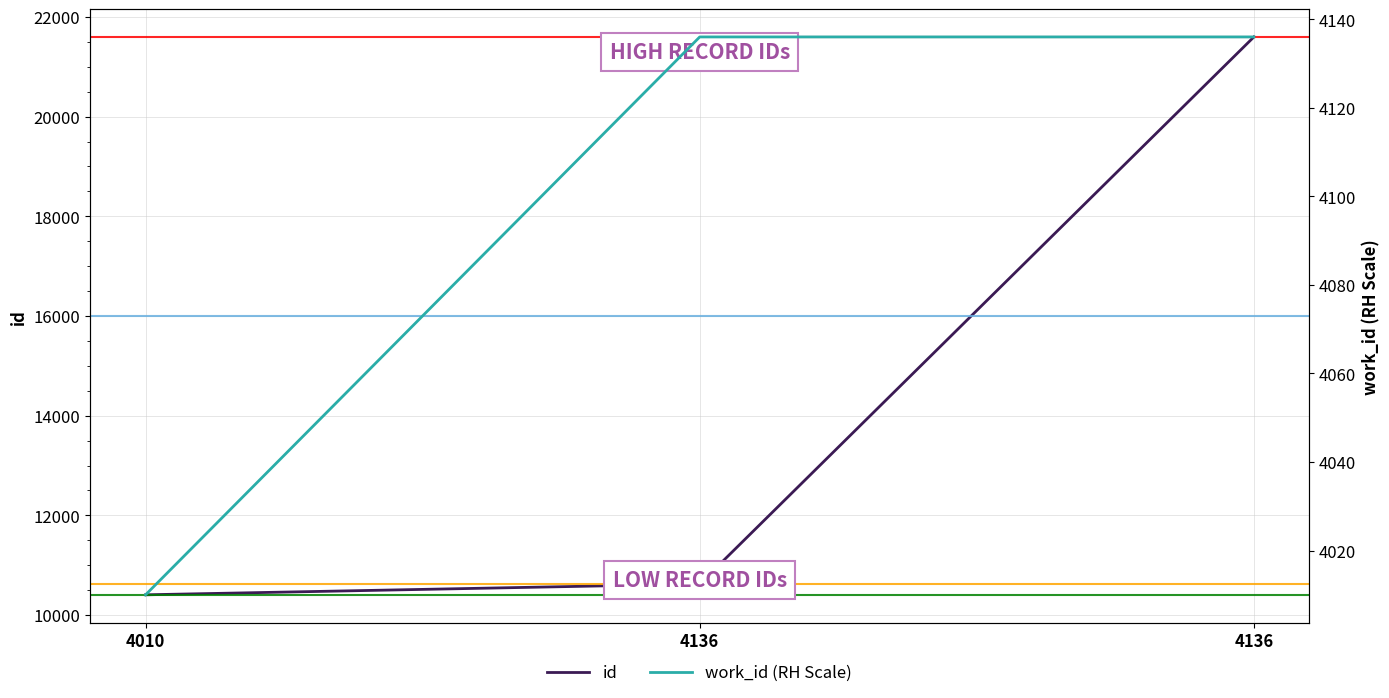

True or false: work_id (RH Scale) has a value of 4136 at 4136.

True